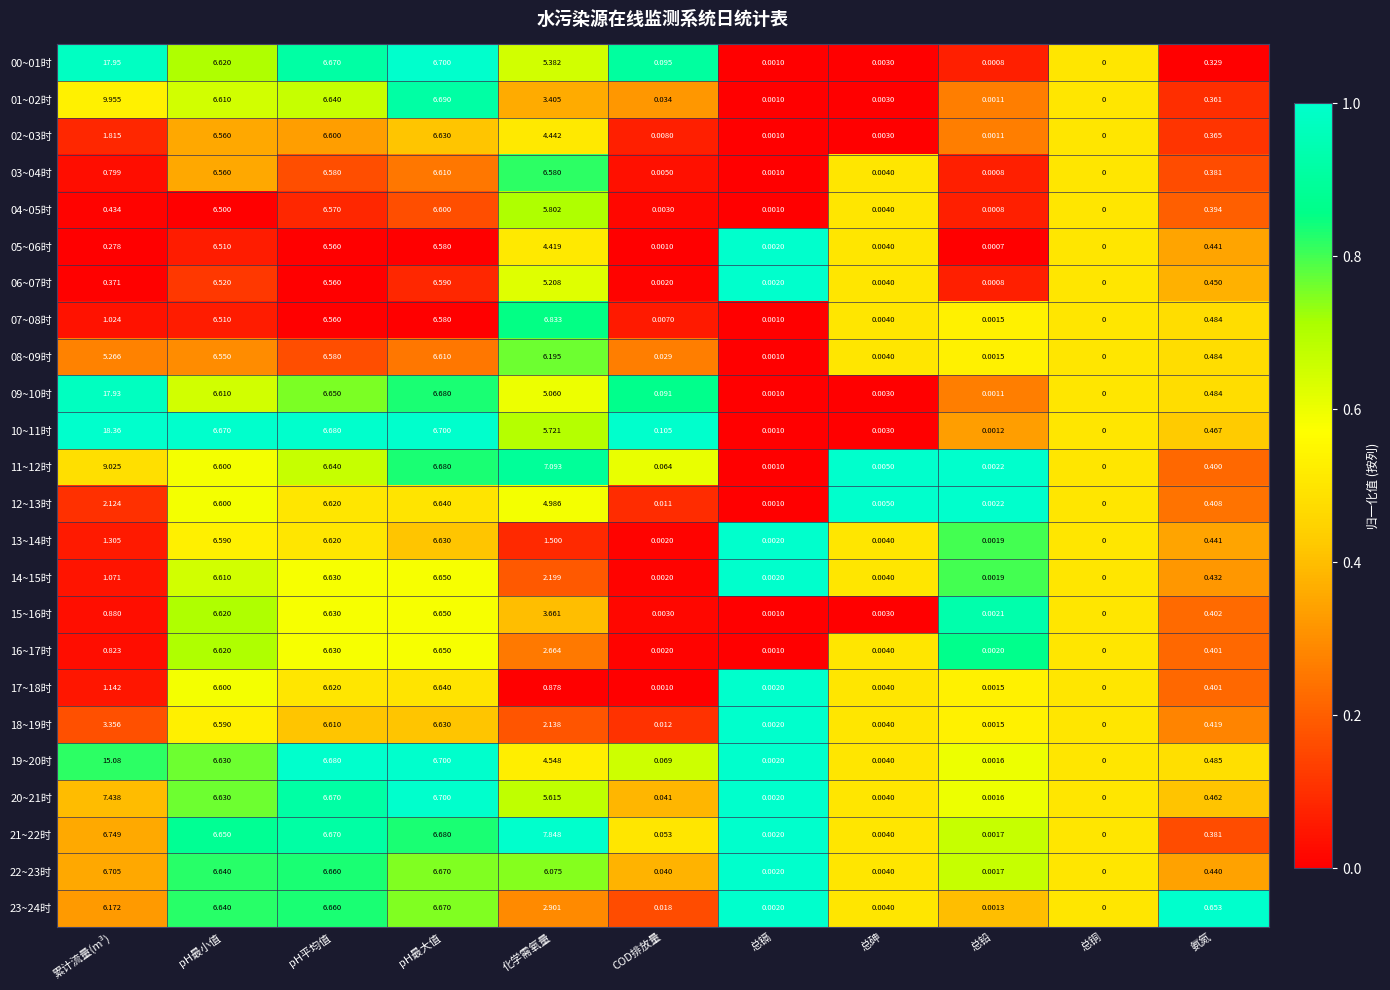

At which category is the sum across all series the highest?

pH最大值